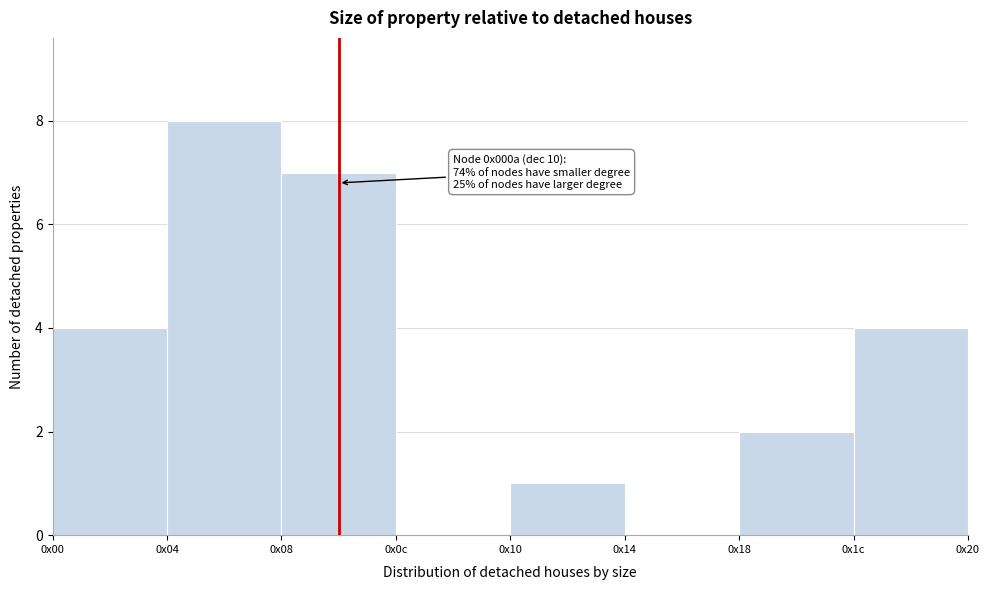

Reading left to right, list all the values displayed in this chart.

0x00=4	0x04=8	0x08=7	0x0c=0	0x10=1	0x14=0	0x18=2	0x1c=4